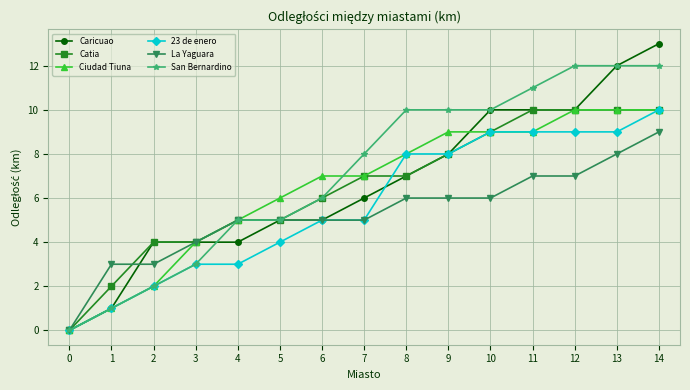

Reading right to left, what are all the values shown in this chart?

Caricuao: 14=13	13=12	12=10	11=10	10=10	9=8	8=7	7=6	6=5	5=5	4=4	3=4	2=4	1=1	0=0
Catia: 14=10	13=10	12=10	11=10	10=9	9=8	8=7	7=7	6=6	5=5	4=5	3=4	2=4	1=2	0=0
Ciudad Tiuna: 14=10	13=10	12=10	11=9	10=9	9=9	8=8	7=7	6=7	5=6	4=5	3=4	2=2	1=1	0=0
23 de enero: 14=10	13=9	12=9	11=9	10=9	9=8	8=8	7=5	6=5	5=4	4=3	3=3	2=2	1=1	0=0
La Yaguara: 14=9	13=8	12=7	11=7	10=6	9=6	8=6	7=5	6=5	5=5	4=5	3=4	2=3	1=3	0=0
San Bernardino: 14=12	13=12	12=12	11=11	10=10	9=10	8=10	7=8	6=6	5=5	4=5	3=3	2=2	1=1	0=0